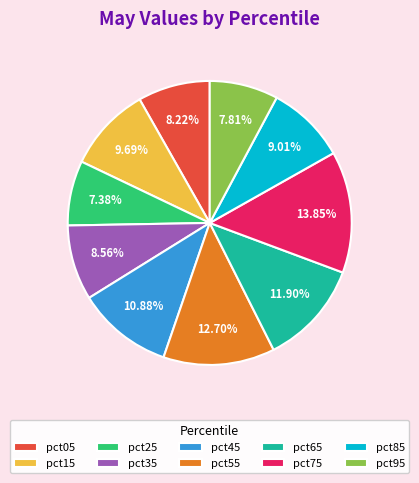

Combined, what portion of the pie is pct15 and pct05?

17.9%